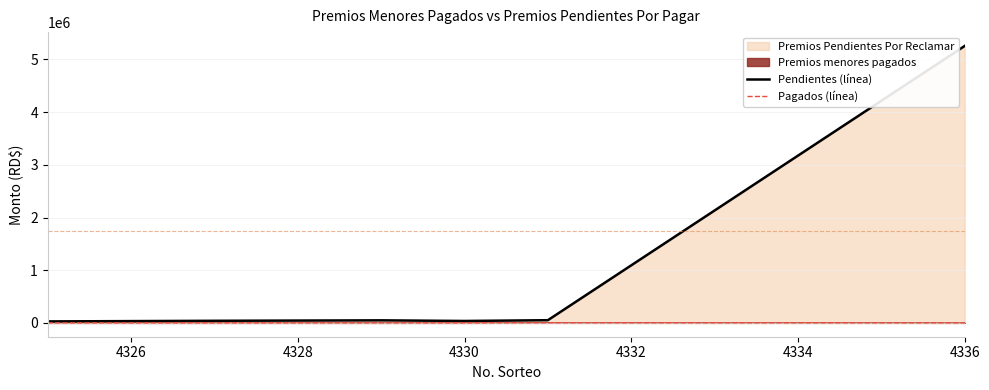

What is the maximum value shown in the chart?

5257000